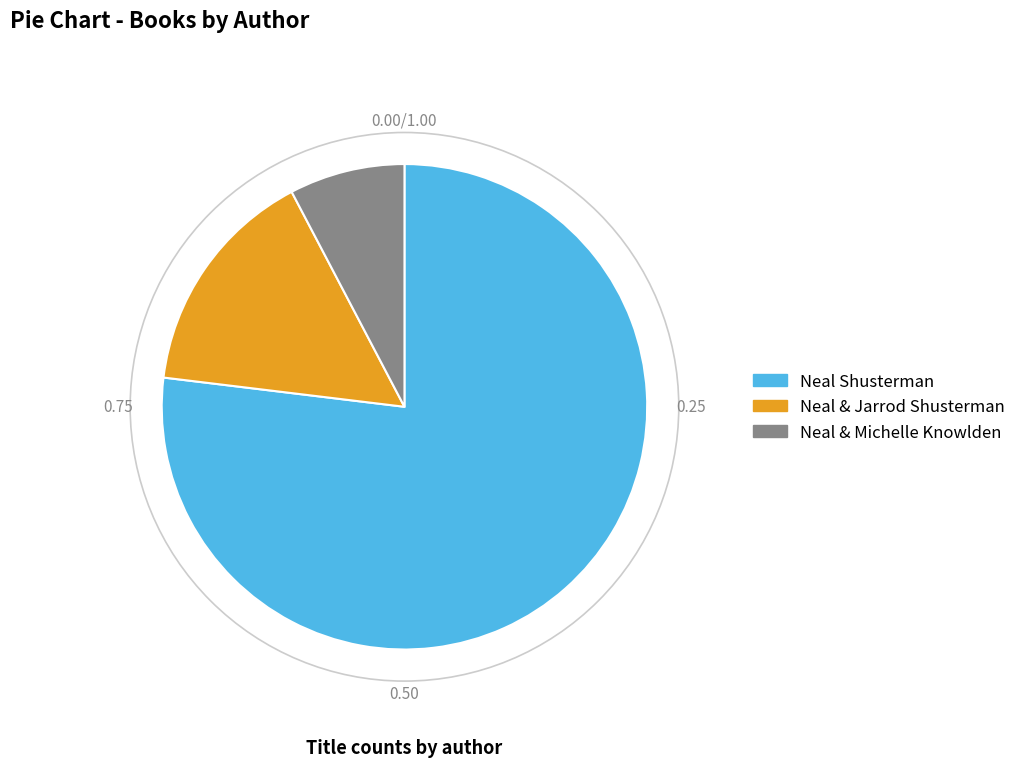

Is there a majority slice in this chart?

Yes